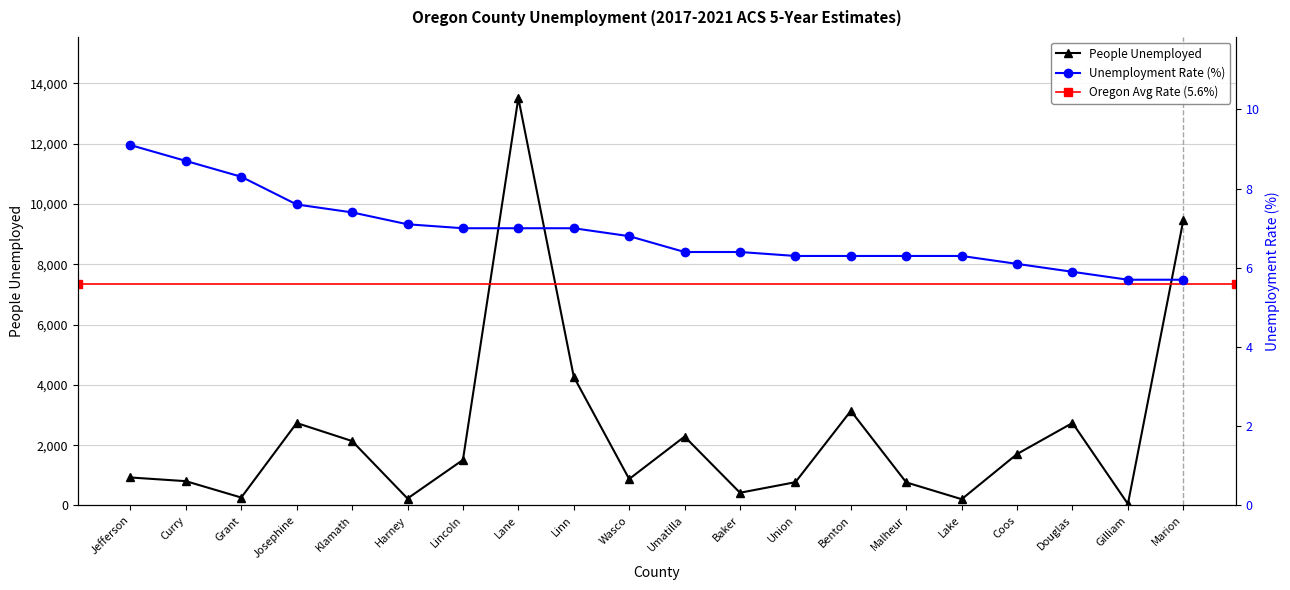

How many data points does each series have?

20